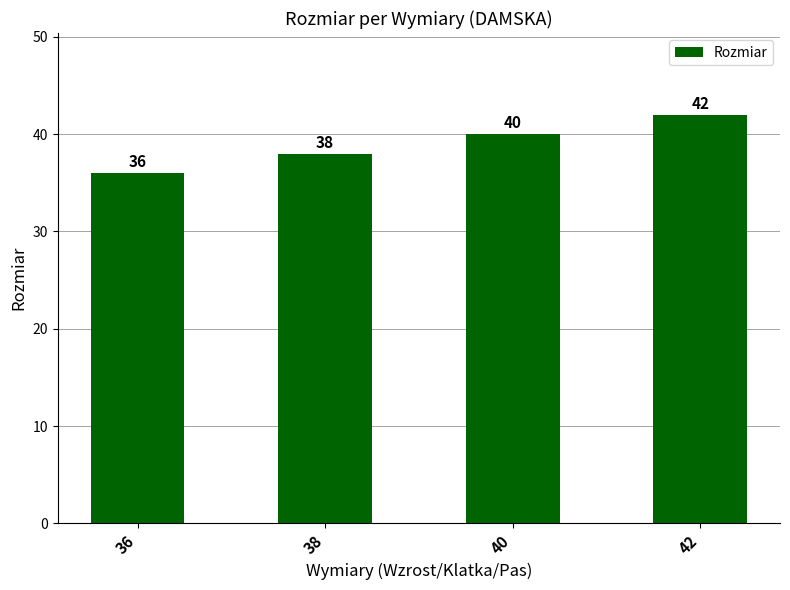

What is the difference between the second highest and minimum values?

4